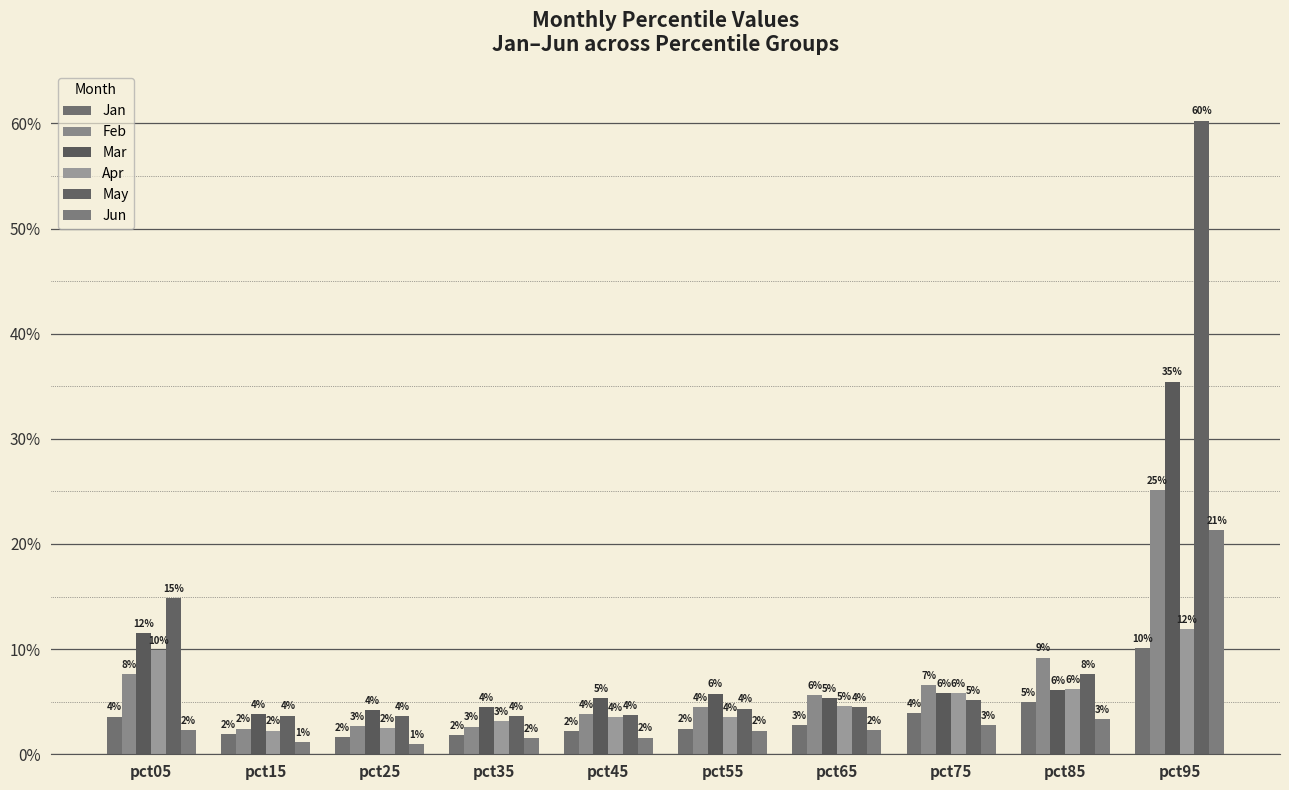

Reading right to left, transcribe all the data shown in this chart.

Jan: pct95=0.1	pct85=0.0	pct75=0.0	pct65=0.0	pct55=0.0	pct45=0.0	pct35=0.0	pct25=0.0	pct15=0.0	pct05=0.0
Feb: pct95=0.3	pct85=0.1	pct75=0.1	pct65=0.1	pct55=0.0	pct45=0.0	pct35=0.0	pct25=0.0	pct15=0.0	pct05=0.1
Mar: pct95=0.4	pct85=0.1	pct75=0.1	pct65=0.1	pct55=0.1	pct45=0.1	pct35=0.0	pct25=0.0	pct15=0.0	pct05=0.1
Apr: pct95=0.1	pct85=0.1	pct75=0.1	pct65=0.0	pct55=0.0	pct45=0.0	pct35=0.0	pct25=0.0	pct15=0.0	pct05=0.1
May: pct95=0.6	pct85=0.1	pct75=0.1	pct65=0.0	pct55=0.0	pct45=0.0	pct35=0.0	pct25=0.0	pct15=0.0	pct05=0.1
Jun: pct95=0.2	pct85=0.0	pct75=0.0	pct65=0.0	pct55=0.0	pct45=0.0	pct35=0.0	pct25=0.0	pct15=0.0	pct05=0.0